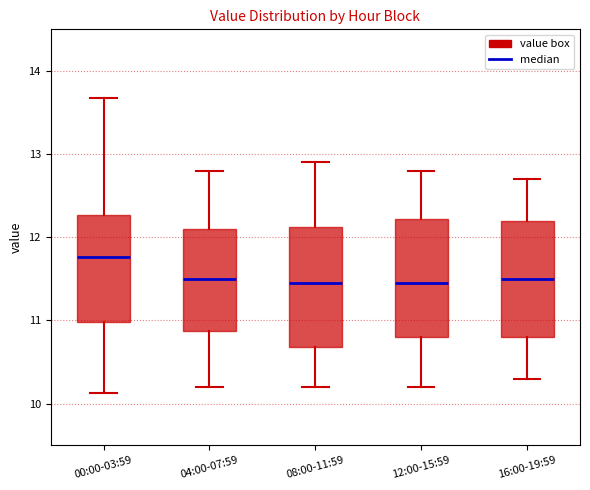

Reading left to right, transcribe this box plot: for each box, give where its median line is, the range the box spans, and where its two whiskers end, as read against the y-axis. The values are not printed on the chart, so give them approximately, as read against the axis.

00:00-03:59: median 11.8, box 11.0 to 12.3, whiskers 10.1 to 13.7
04:00-07:59: median 11.5, box 10.9 to 12.1, whiskers 10.2 to 12.8
08:00-11:59: median 11.5, box 10.7 to 12.1, whiskers 10.2 to 12.9
12:00-15:59: median 11.5, box 10.8 to 12.2, whiskers 10.2 to 12.8
16:00-19:59: median 11.5, box 10.8 to 12.2, whiskers 10.3 to 12.7